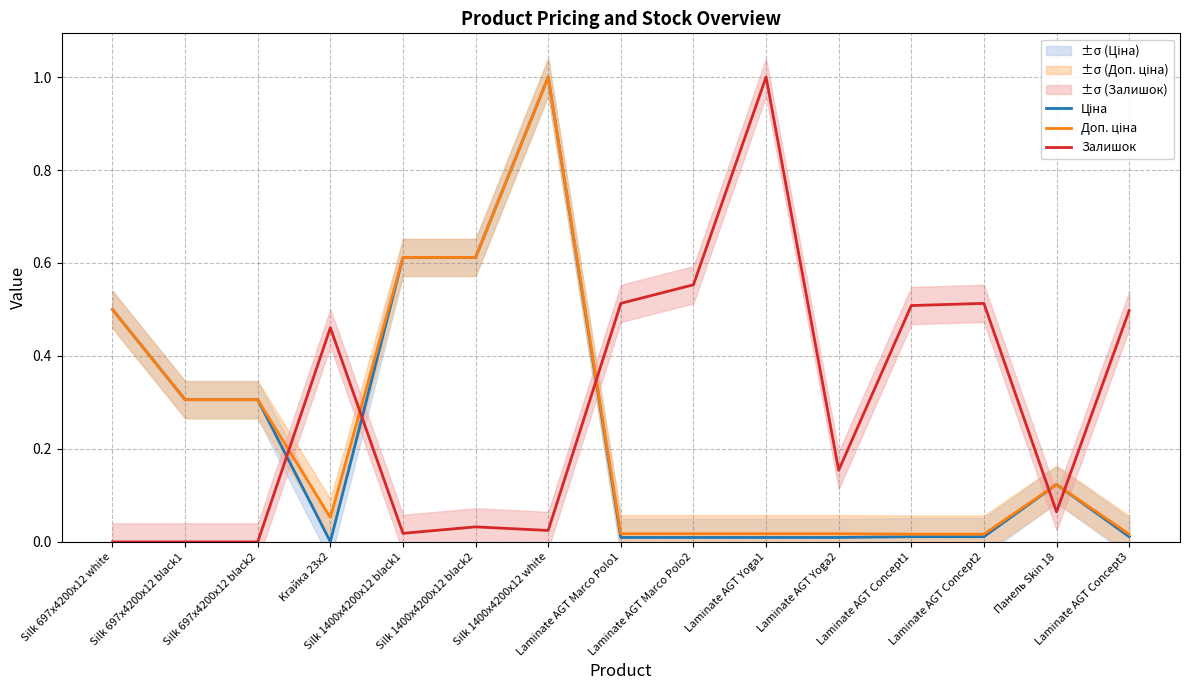

Which series ends up on top after the final intersection of Залишок and Доп. ціна?

Залишок